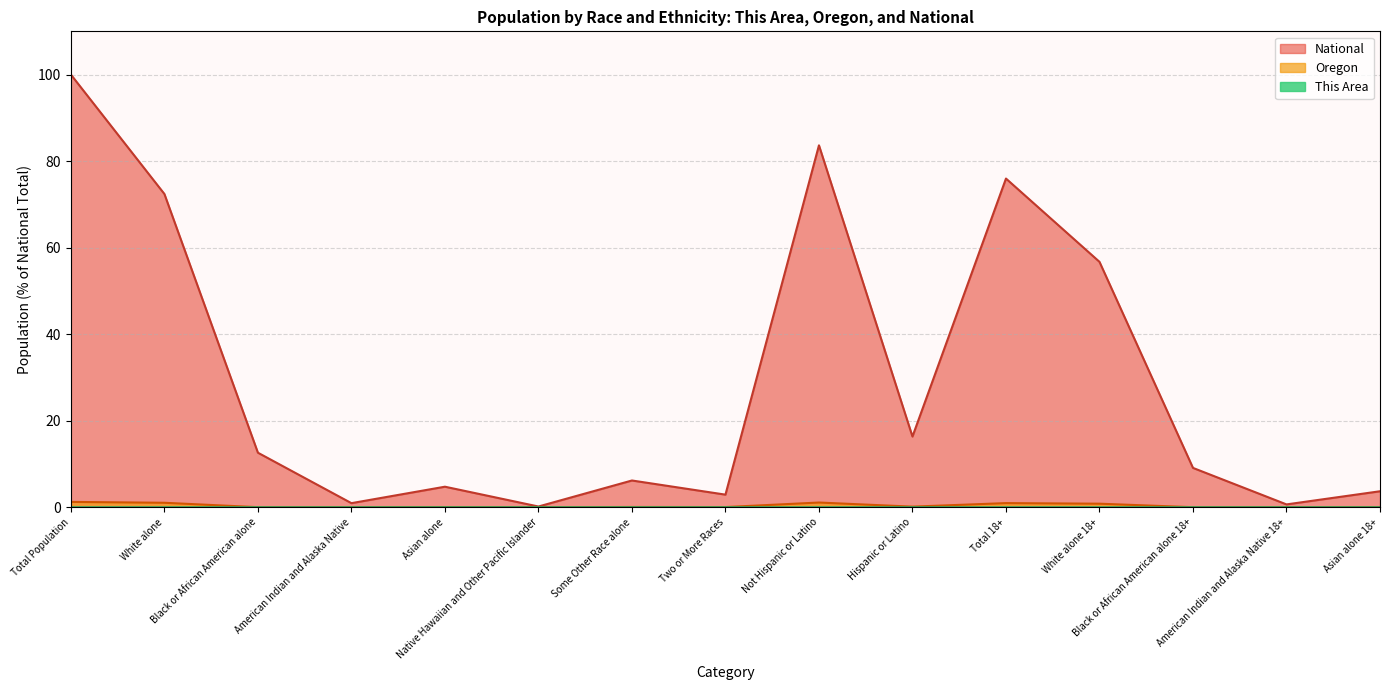

At how many categories does at least one series exceed 4?

10